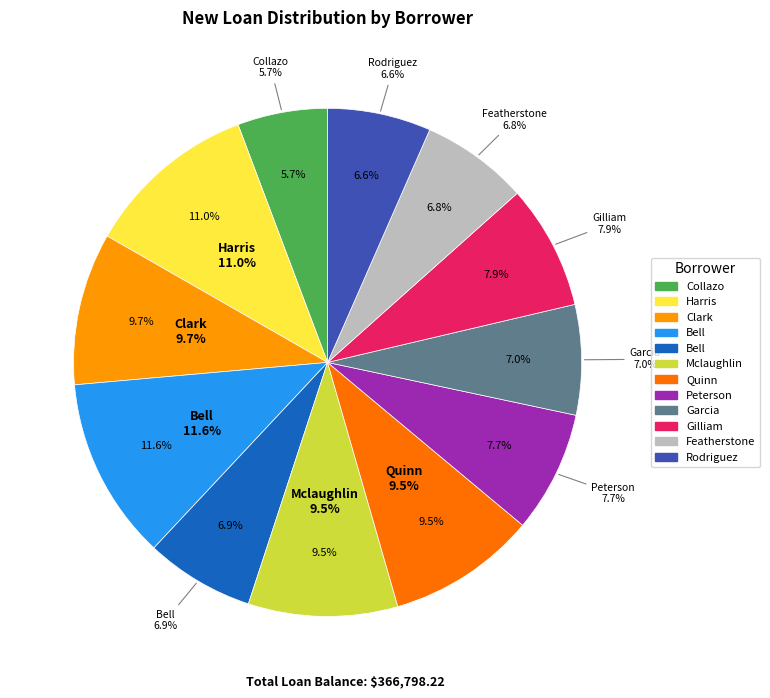

How many slices are in this pie chart?

12